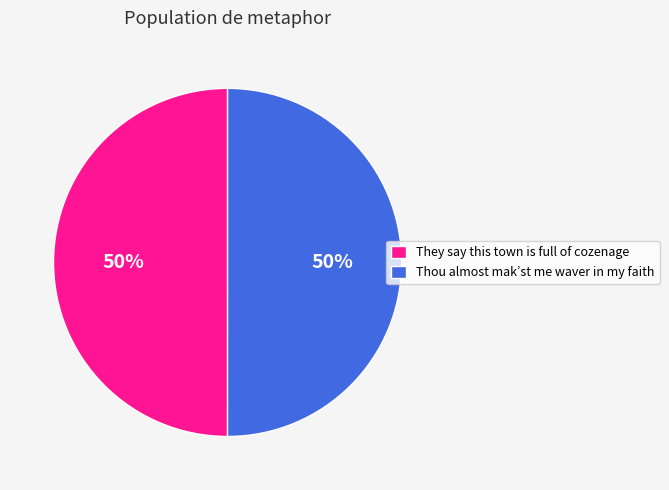

To the nearest percent, what is the combined percentage of They say this town is full of cozenage and Thou almost mak’st me waver in my faith?

100%